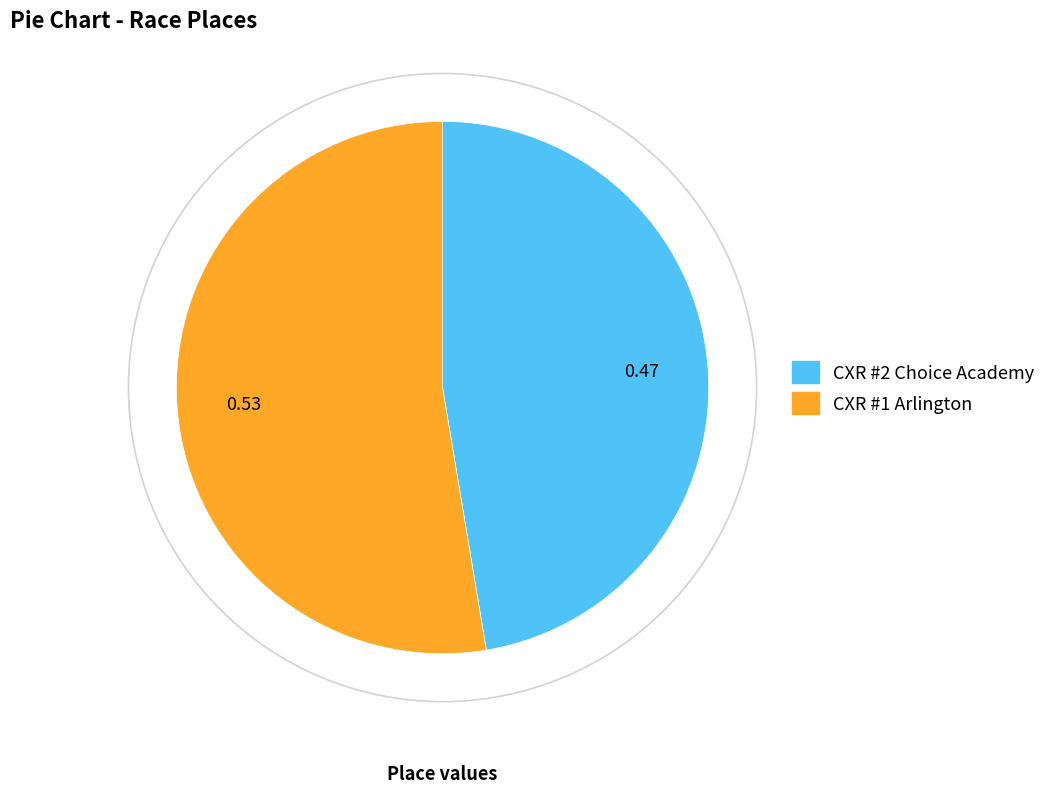

Which category accounts for the majority?

CXR #1 Arlington